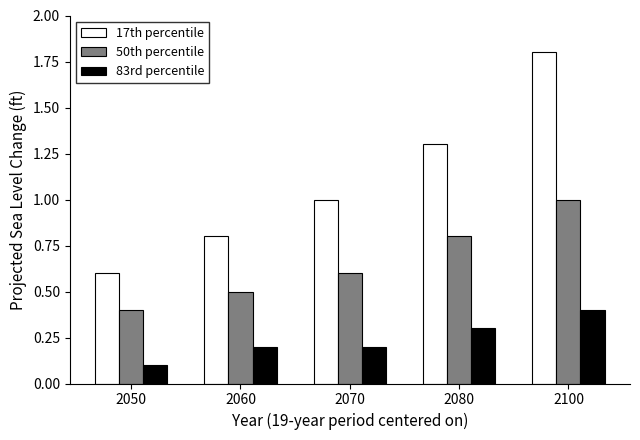

Which series changed the most between 2050 and 2100?

17th percentile